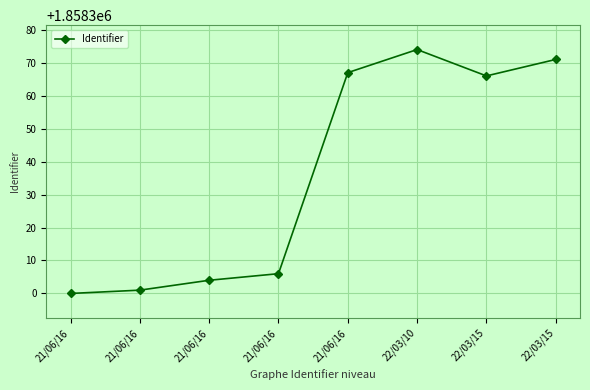

List the labels in order of value, smallest first.

21/06/16, 21/06/16, 21/06/16, 21/06/16, 22/03/15, 21/06/16, 22/03/15, 22/03/10